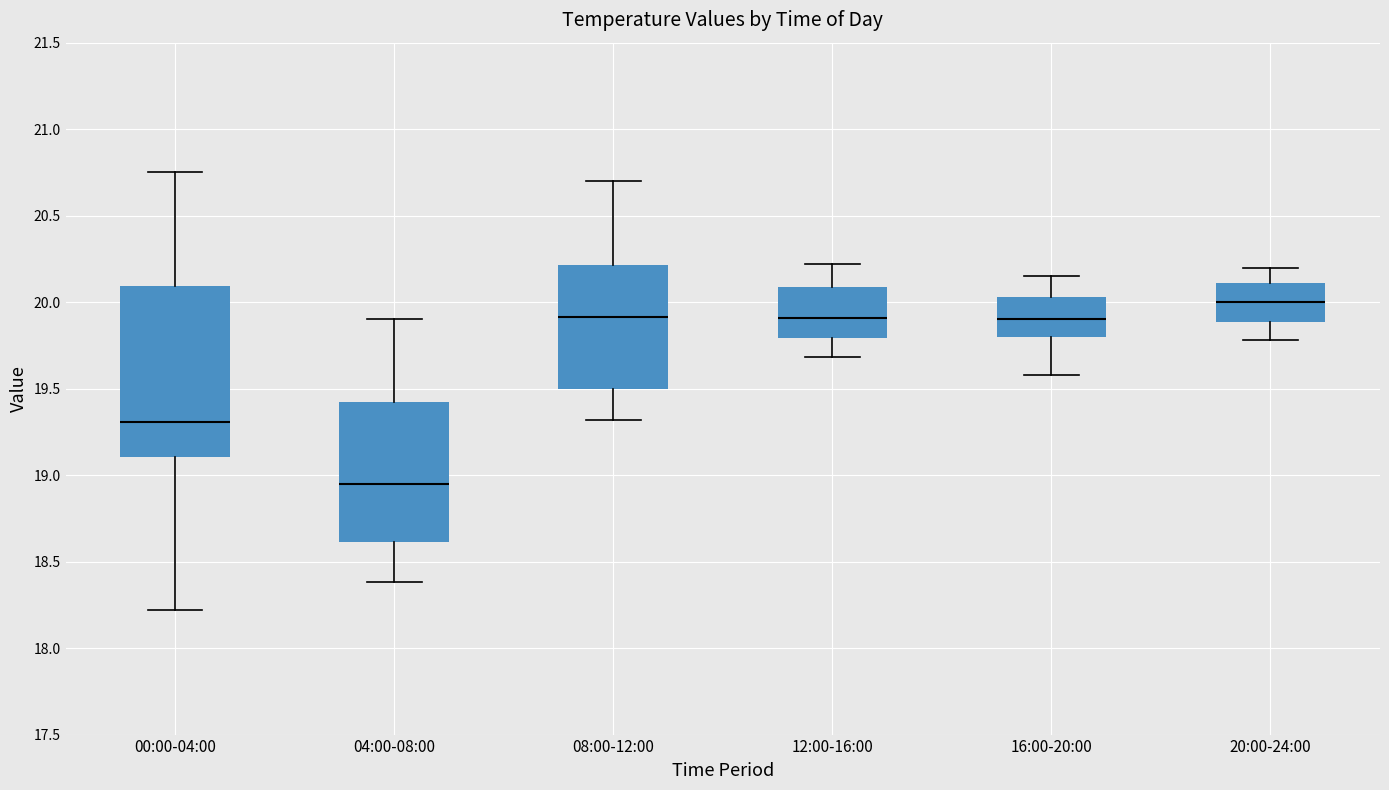

Comparing the boxes themselves (not the whiskers), which one is the tallest?

00:00-04:00